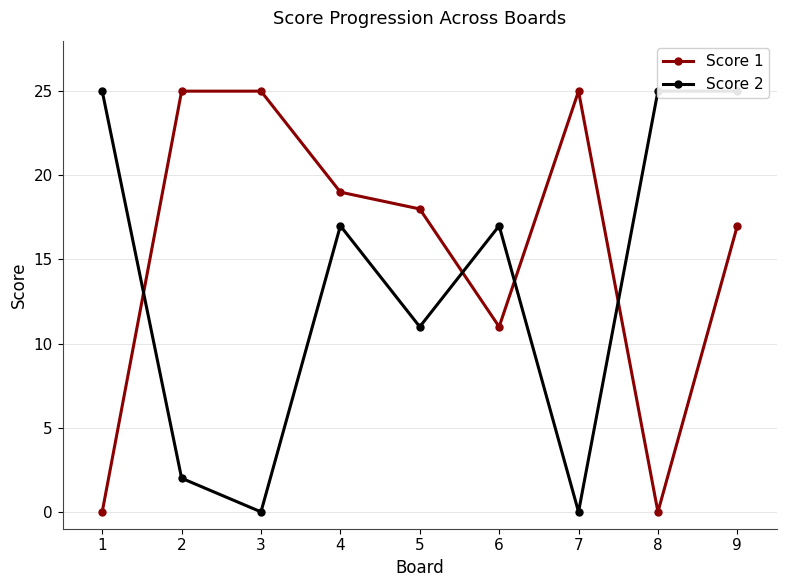

At which label does Score 2 reach its minimum?

3